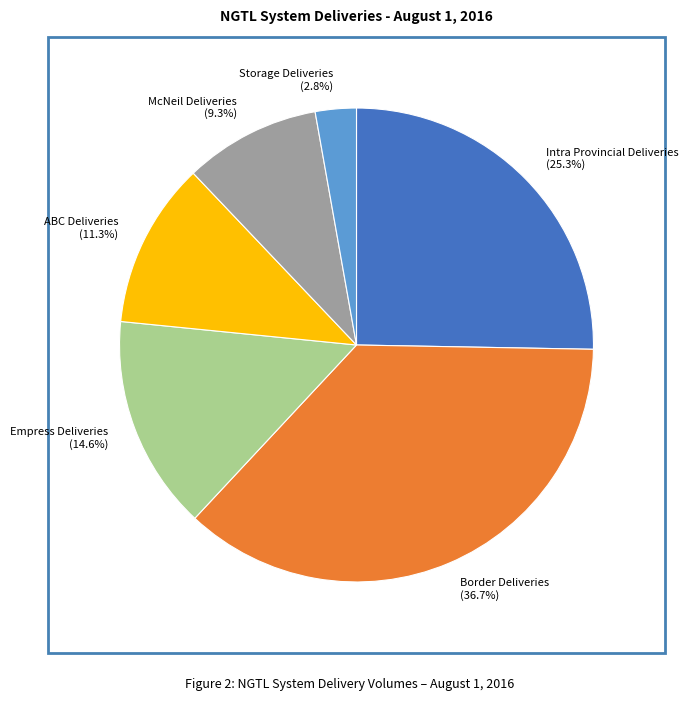

To the nearest percent, what is the combined percentage of Intra Provincial Deliveries and Storage Deliveries?

28%